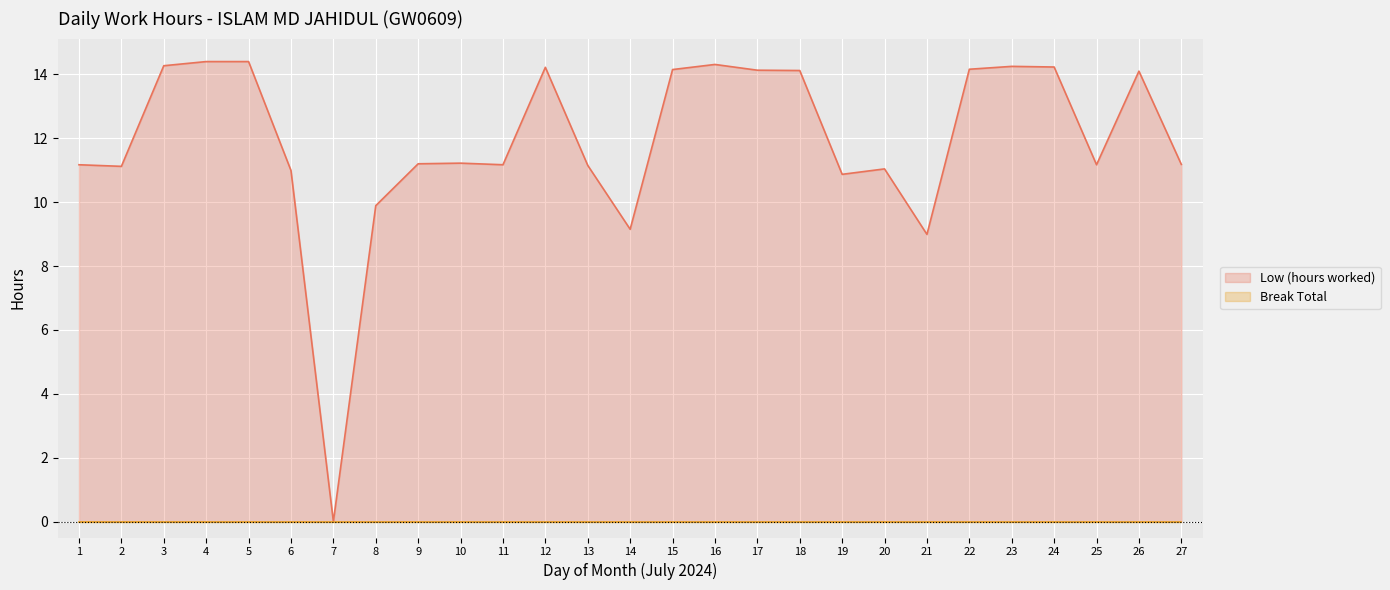

True or false: Break Total (line) and Low (hours worked) (line) cross at least once.

False